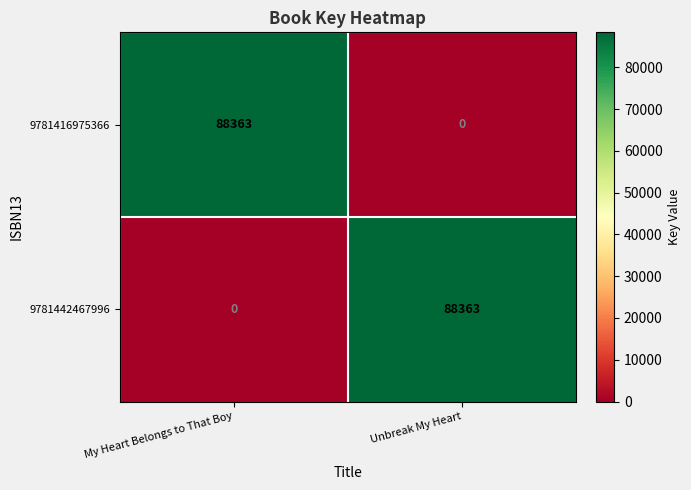

What is the sum of all 9781416975366 values?

88363